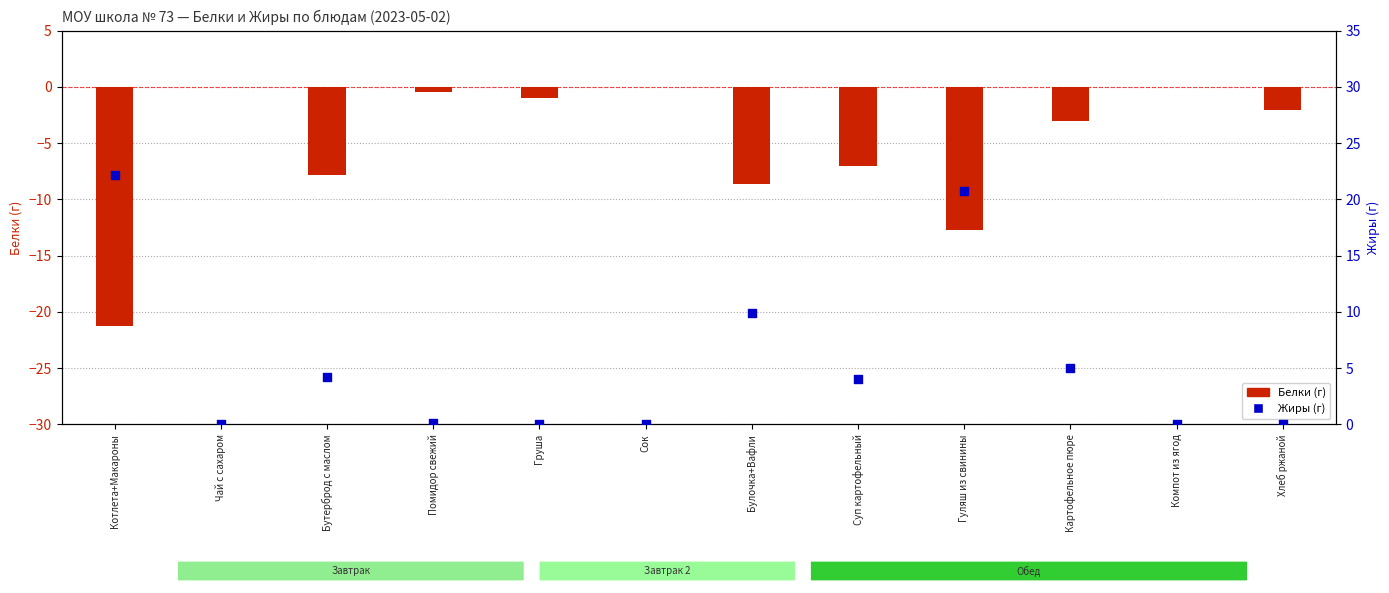

Which series has the widest spread of Y values?

Жиры